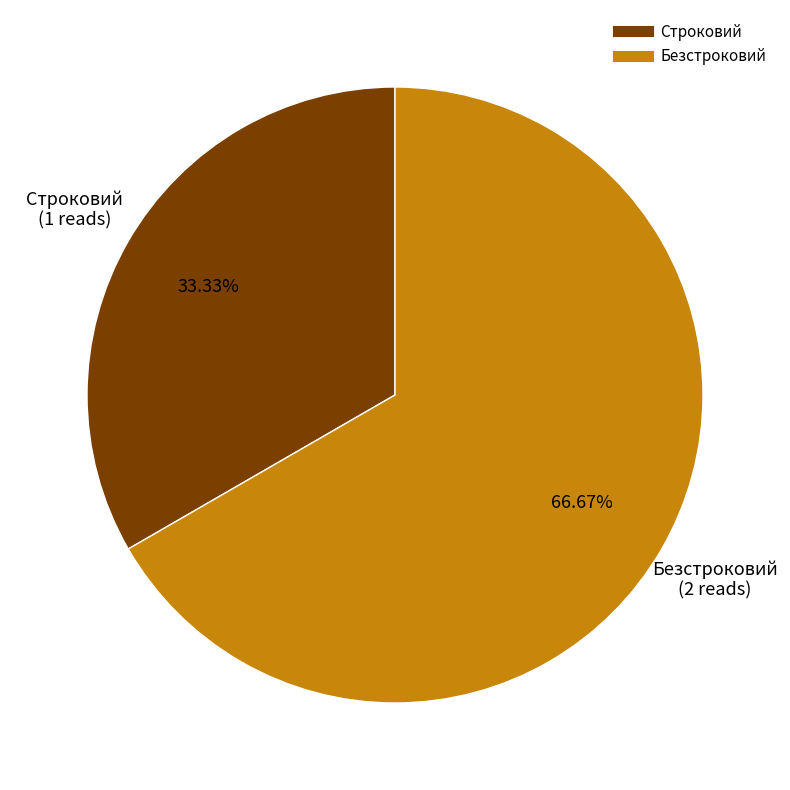

Which category accounts for the majority?

Безстроковий